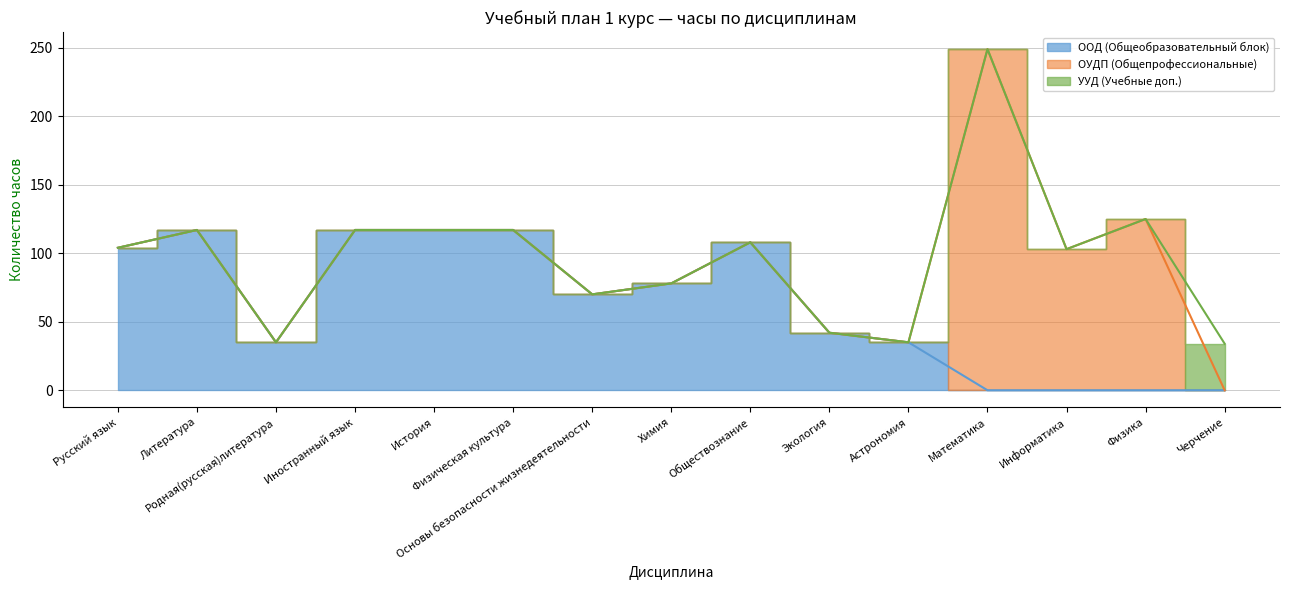

Reading left to right, transcribe all the data shown in this chart.

ООД (Общеобразовательный блок): 104	117	35	117	117	117	70	78	108	42	35	0	0	0	0
ОУДП (Общепрофессиональные): 0	0	0	0	0	0	0	0	0	0	0	249	103	125	0
УУД (Учебные доп.): 0	0	0	0	0	0	0	0	0	0	0	0	0	0	34